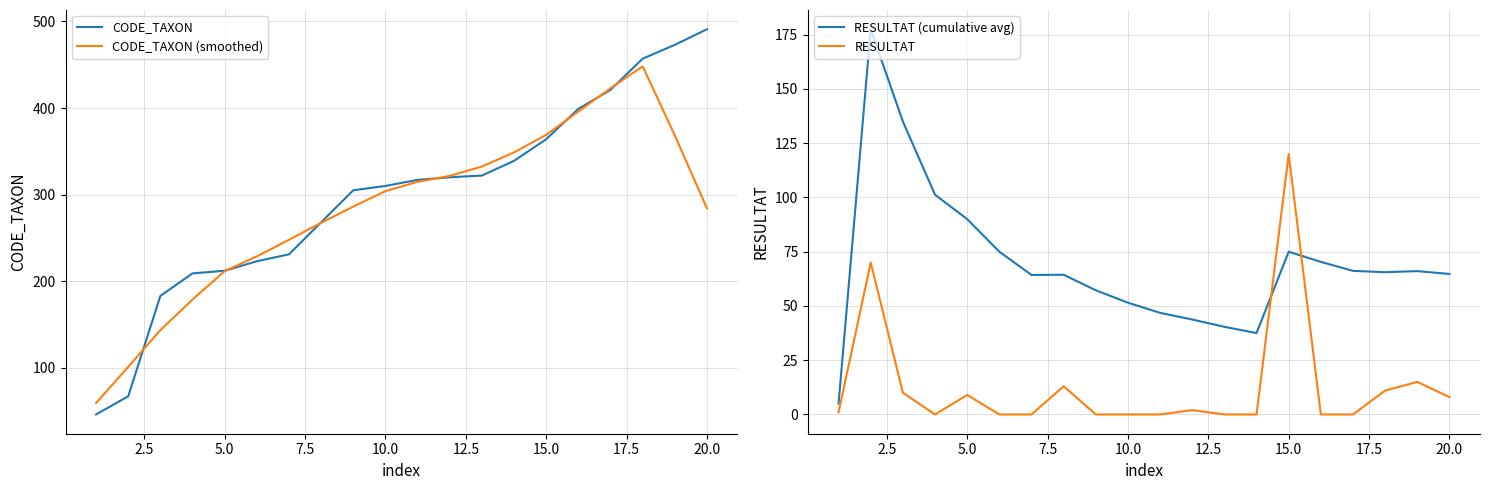

Which category has the highest value in the CODE_TAXON series?

20.0